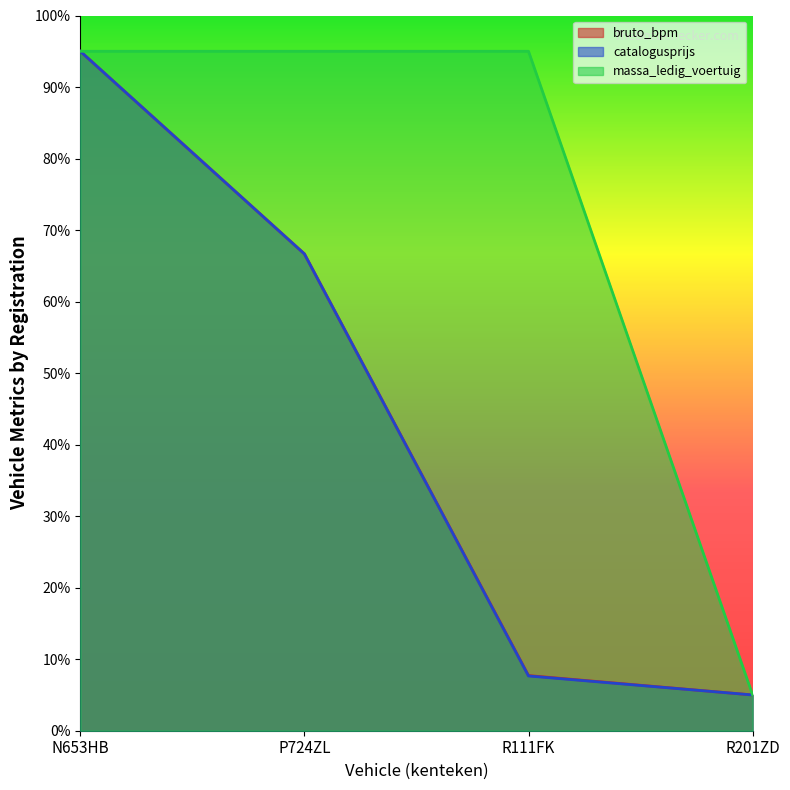

Which series has the largest range (max minus min)?

bruto_bpm